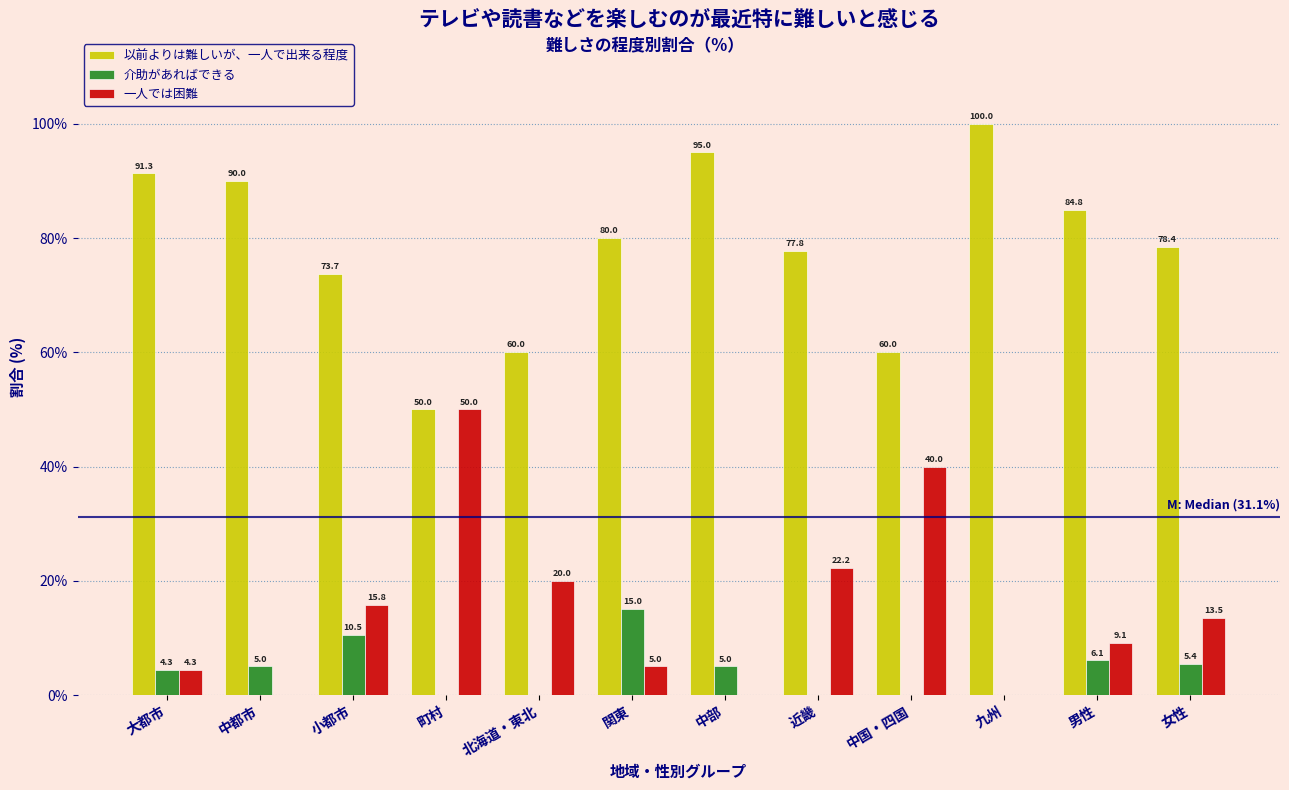

Reading left to right, what are all the values shown in this chart?

以前よりは難しいが、一人で出来る程度: 大都市=91.3	中都市=90.0	小都市=73.7	町村=50.0	北海道・東北=60.0	関東=80.0	中部=95.0	近畿=77.8	中国・四国=60.0	九州=100.0	男性=84.8	女性=78.4
介助があればできる: 大都市=4.3	中都市=5.0	小都市=10.5	町村=0.0	北海道・東北=0.0	関東=15.0	中部=5.0	近畿=0.0	中国・四国=0.0	九州=0.0	男性=6.1	女性=5.4
一人では困難: 大都市=4.3	中都市=0.0	小都市=15.8	町村=50.0	北海道・東北=20.0	関東=5.0	中部=0.0	近畿=22.2	中国・四国=40.0	九州=0.0	男性=9.1	女性=13.5